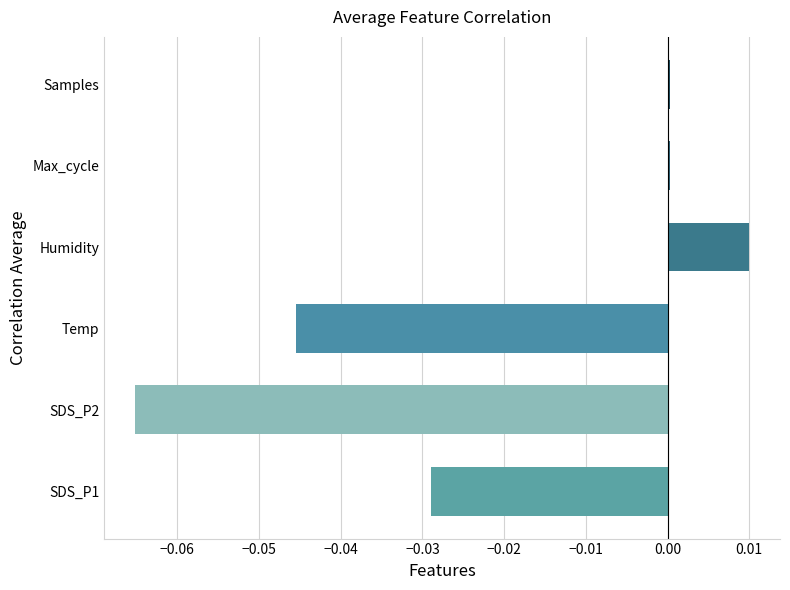

How many distinct data groups are displayed?

1